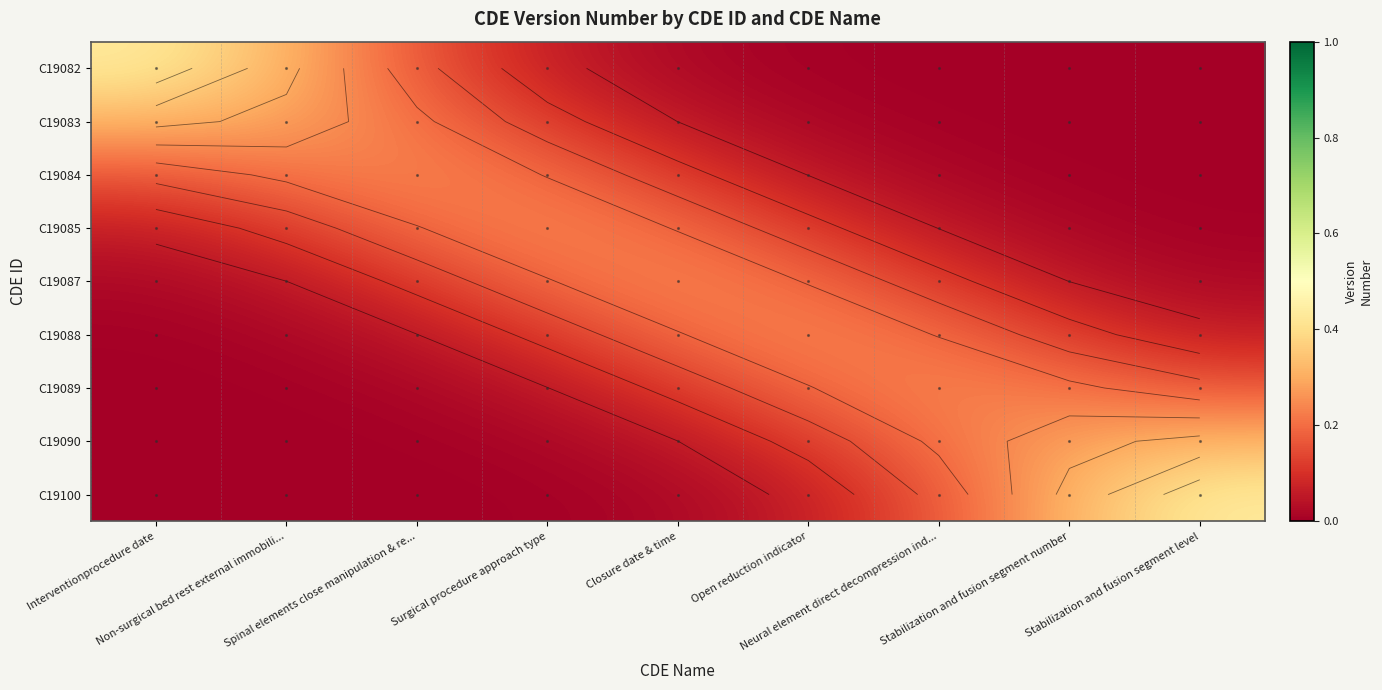

The value of C19083 at Surgical procedure approach type is 0.2. True or false?

False